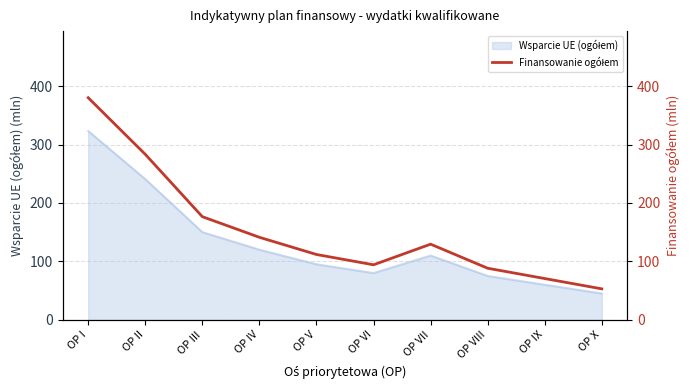

At which category does the data reach its first local peak?

OP VII